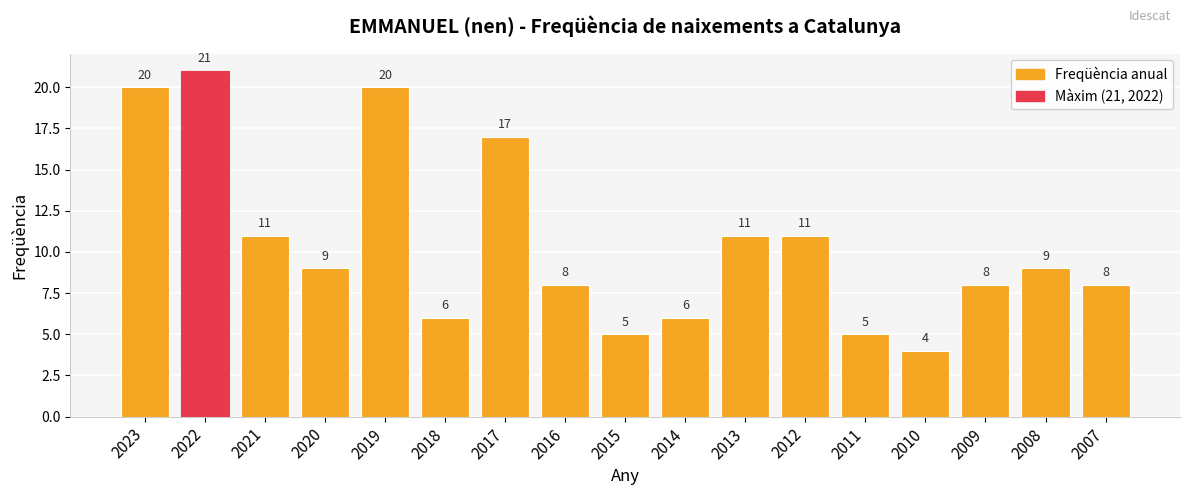

The chart shows a value of 15 at 2020. True or false?

False